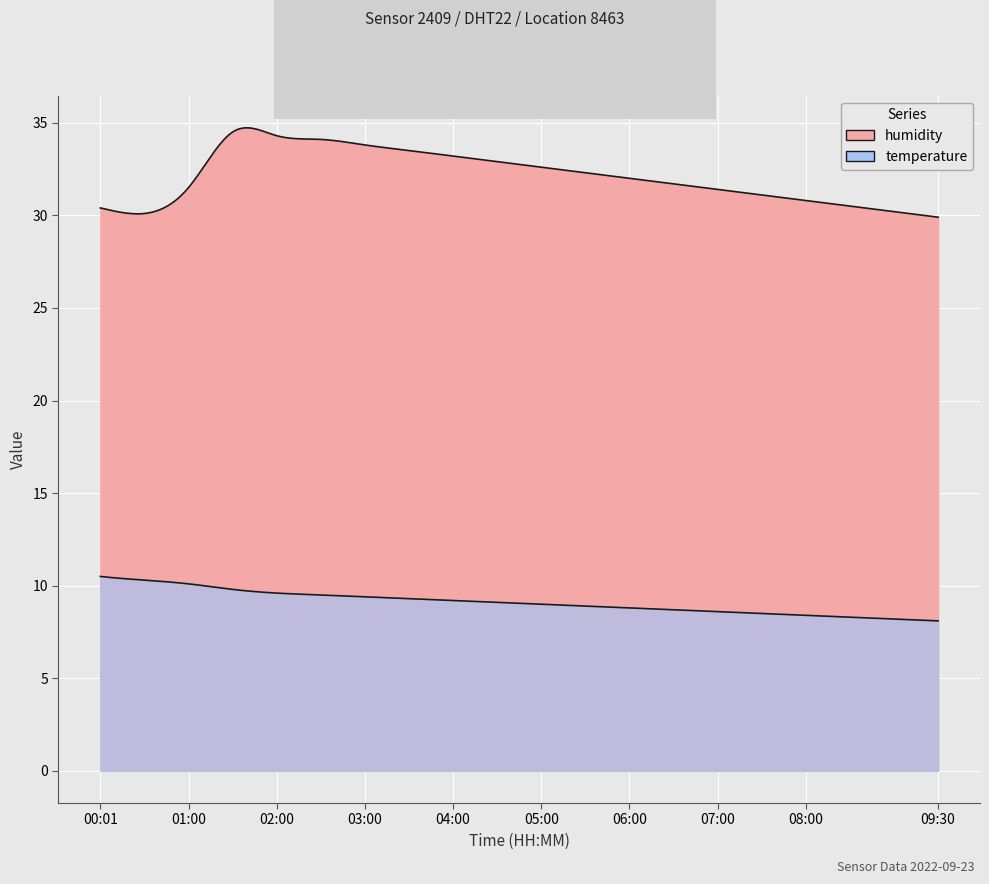

Where is the first local minimum for humidity?

00:30